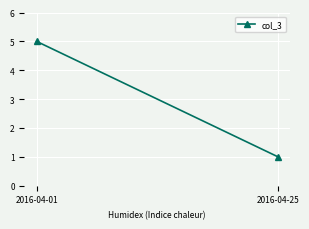

What is the sum of all values?

6